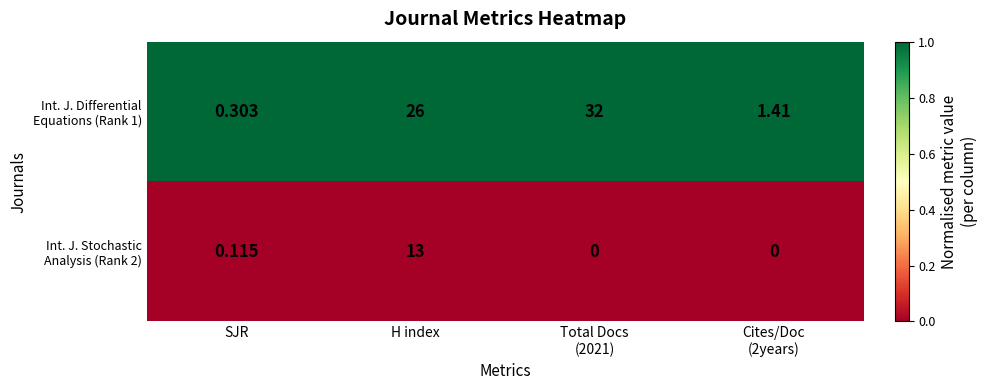

How many categories are shown in the chart?

4